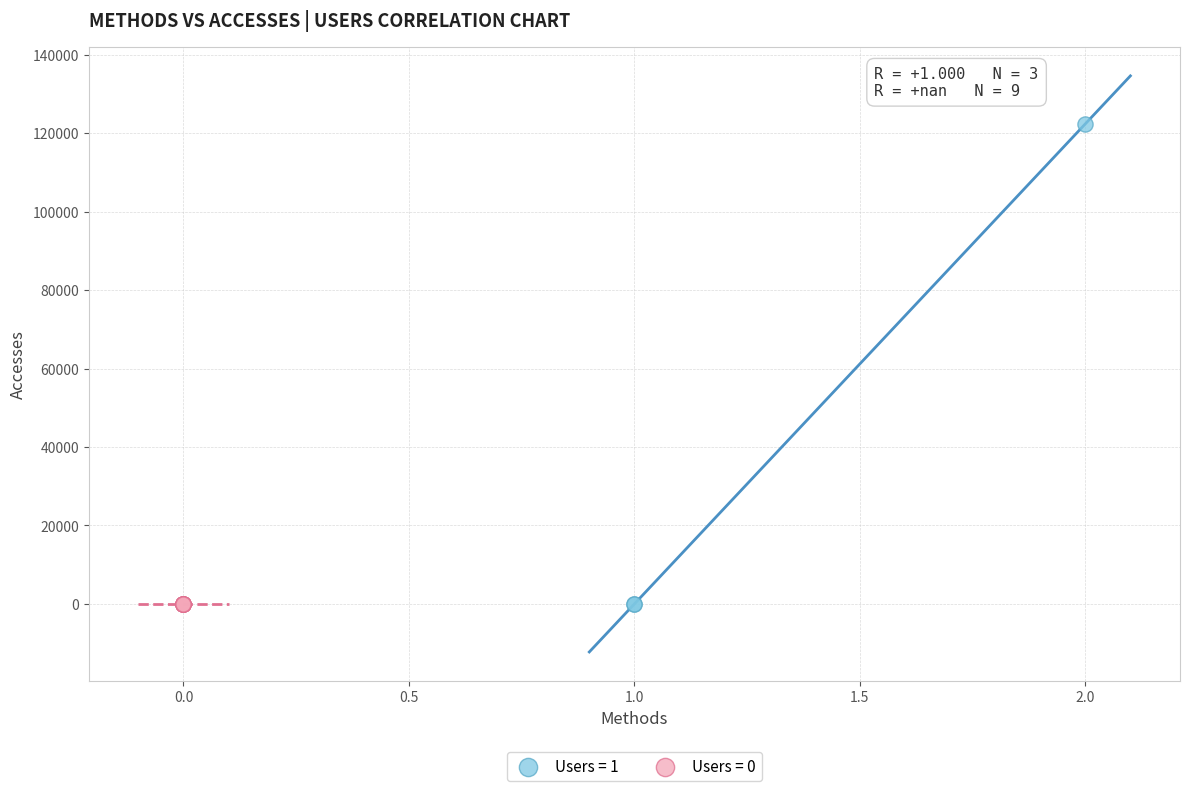

Which series contains the highest Y value?

Users = 1